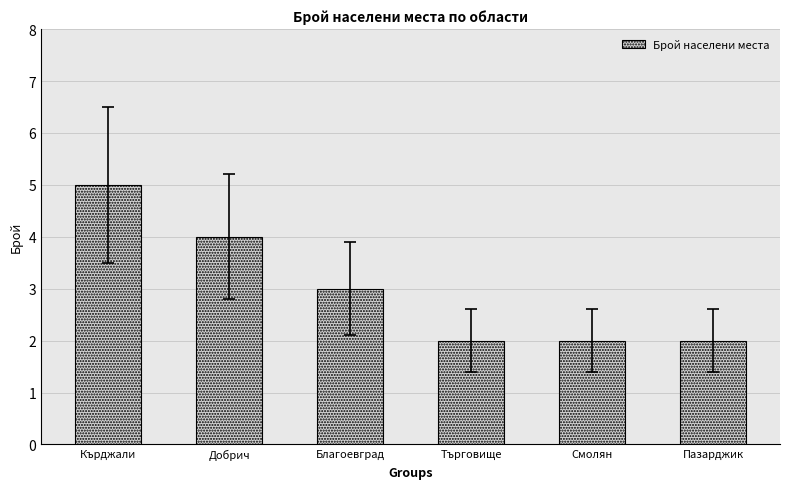

What is the change in value from Добрич to Пазарджик?

-2